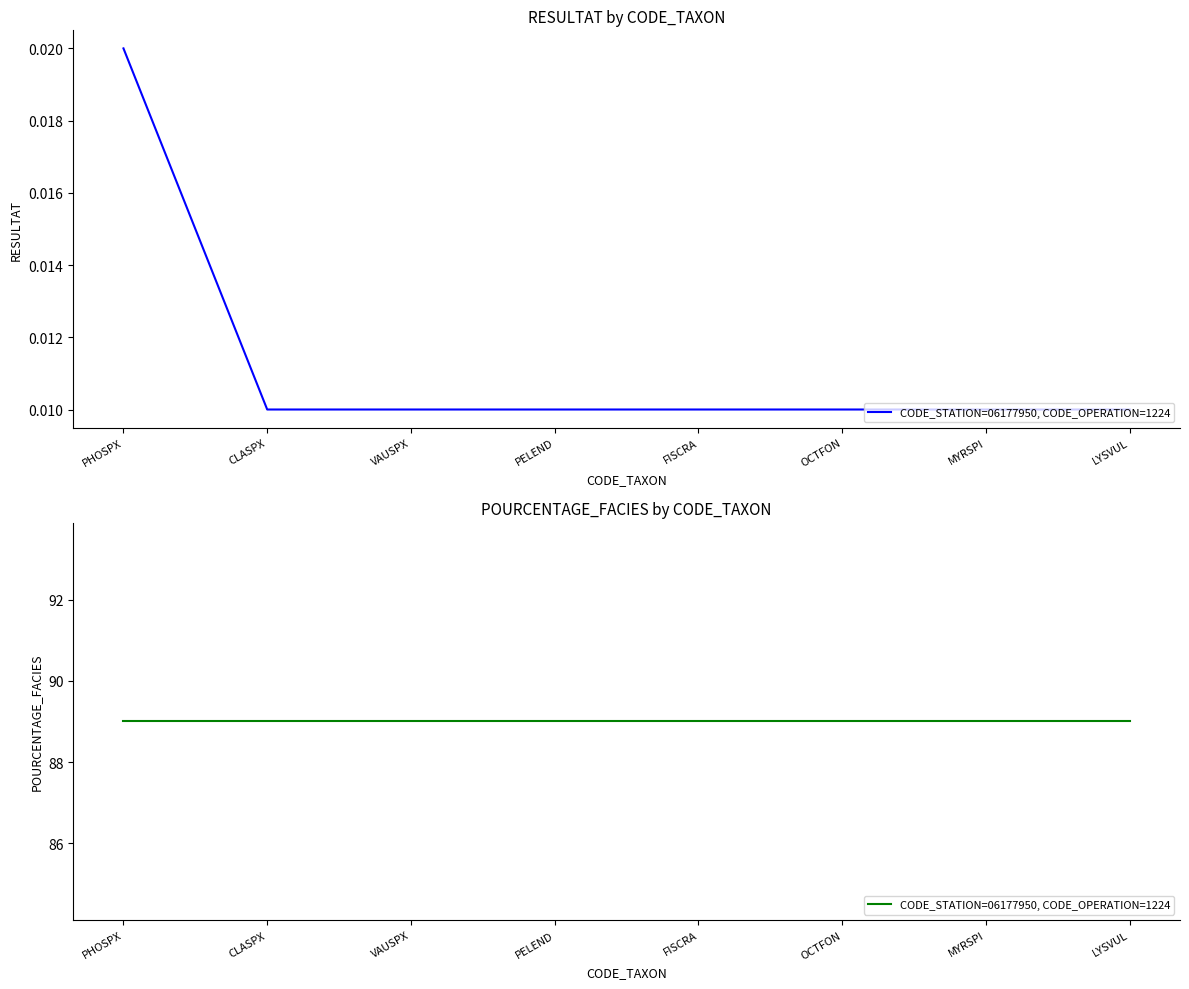

What is the label of the 1st point from the right?

LYSVUL